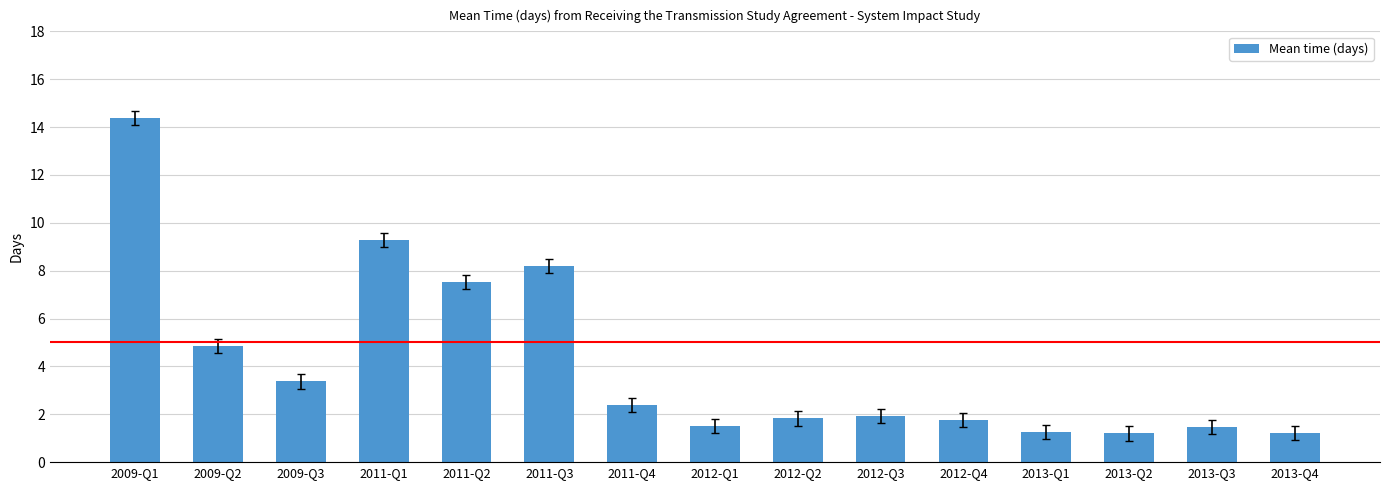

What is the difference between the second highest and minimum values?

8.1